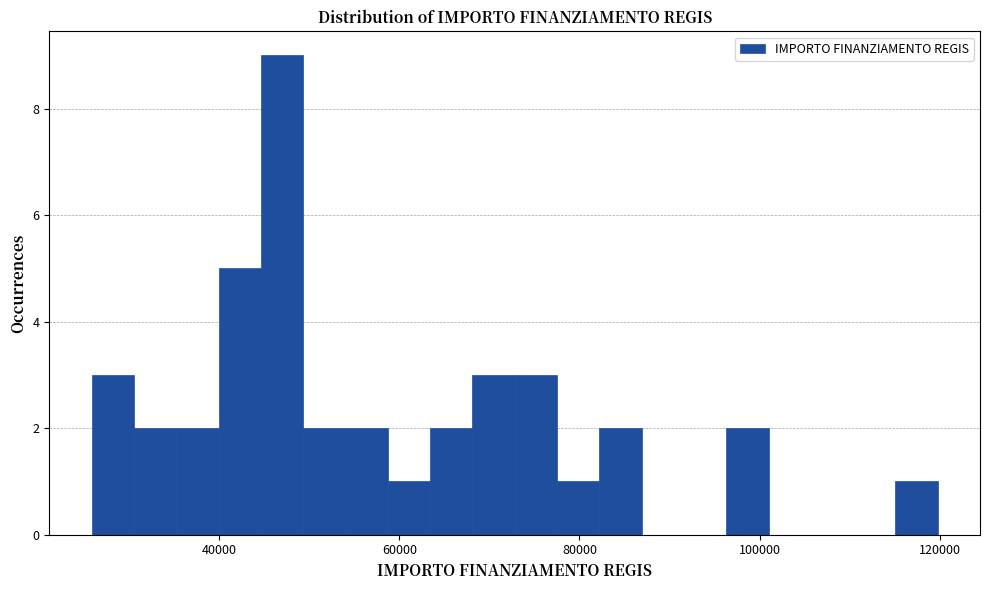

Around what value on the x-axis is the tallest bar? Give the approximate position of its centre, as read against the axis.

46000